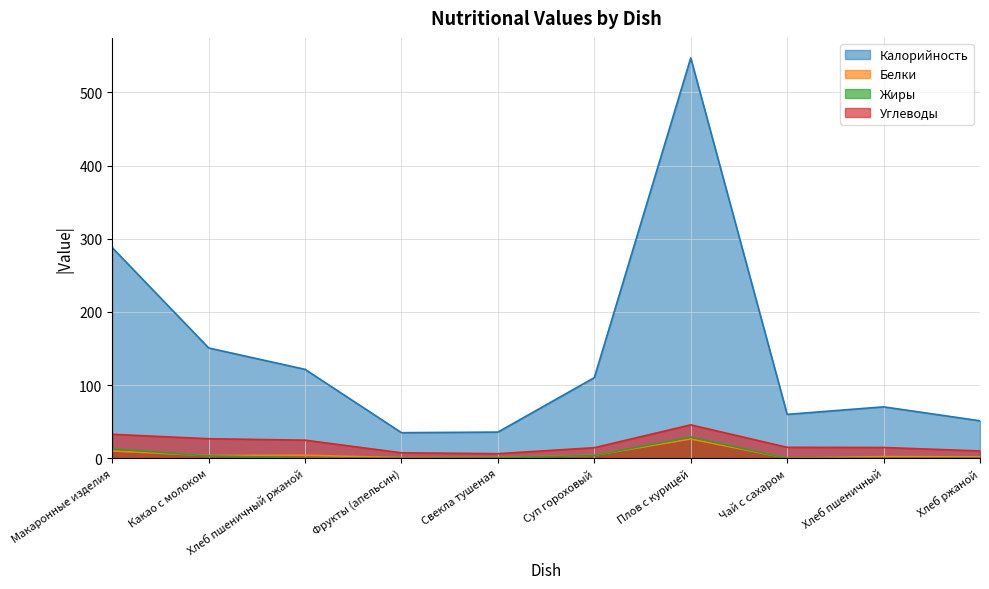

What is the difference between the highest and lowest values at Суп гороховый?

106.2